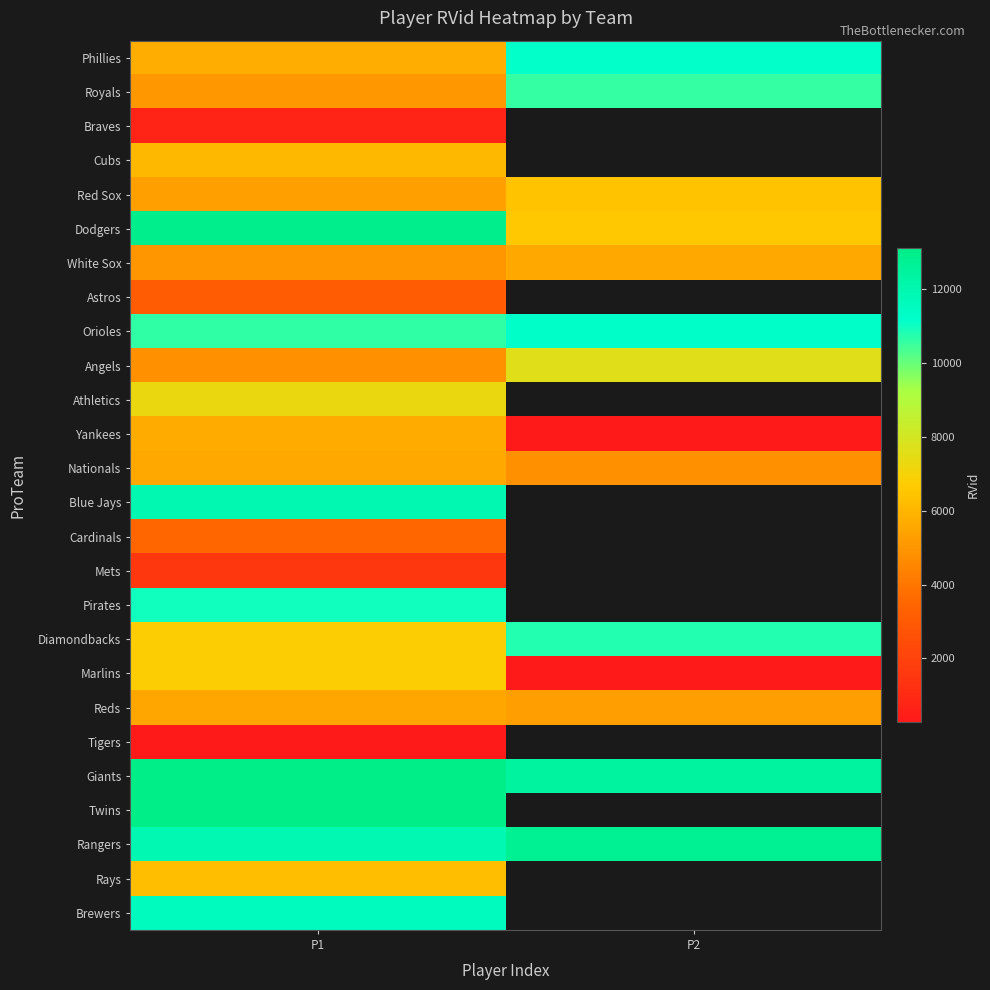

What is the difference between the highest and lowest values at P1?

12821.0